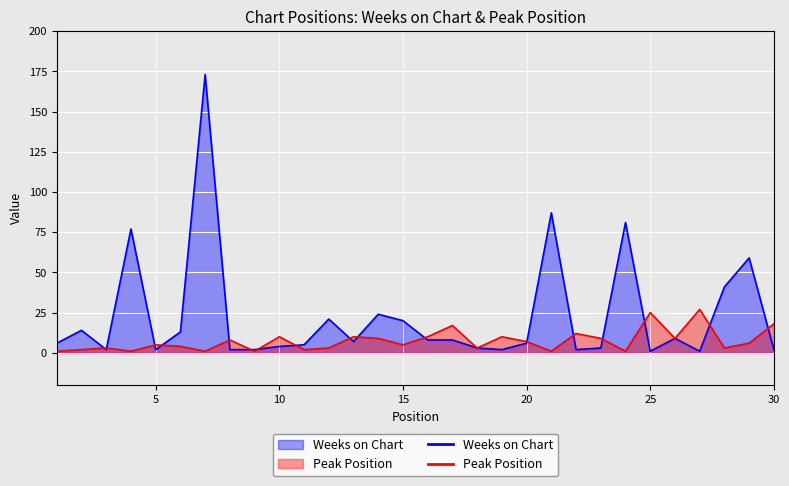

Rank the series by their average value, from lowest to highest.

Peak Position, Weeks on Chart